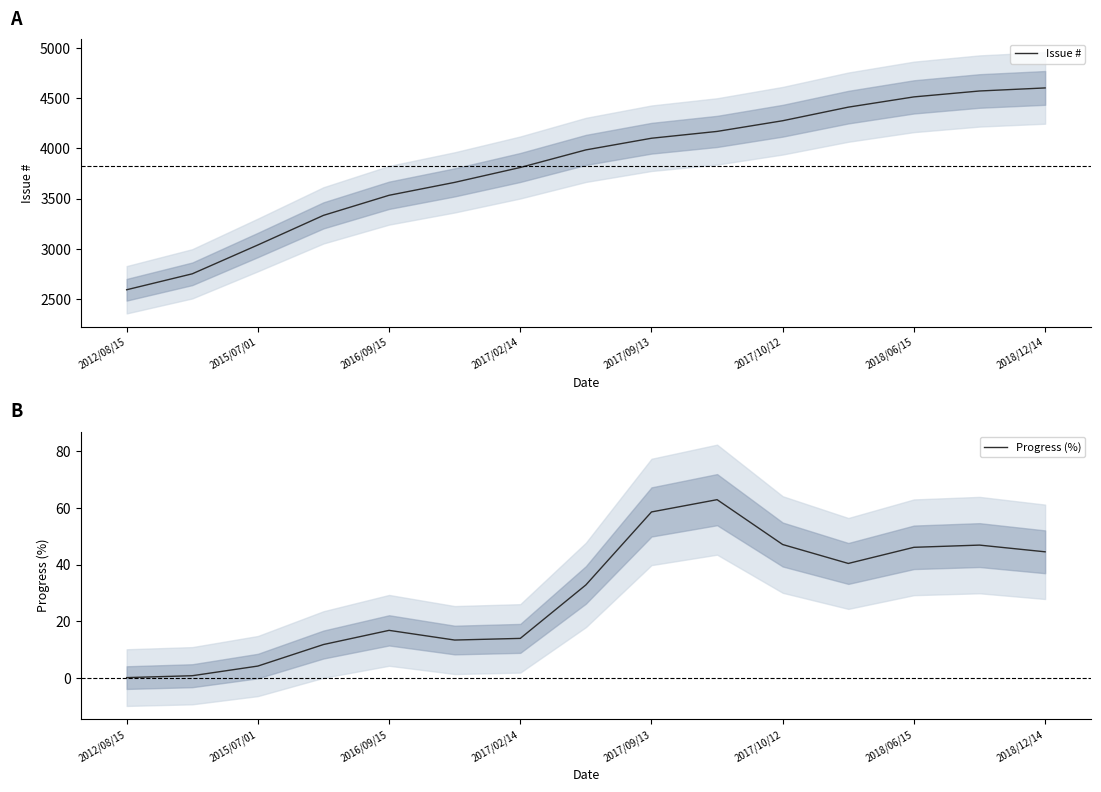

The Progress (%) series shows 29.9 at 2017/10/12. True or false?

False